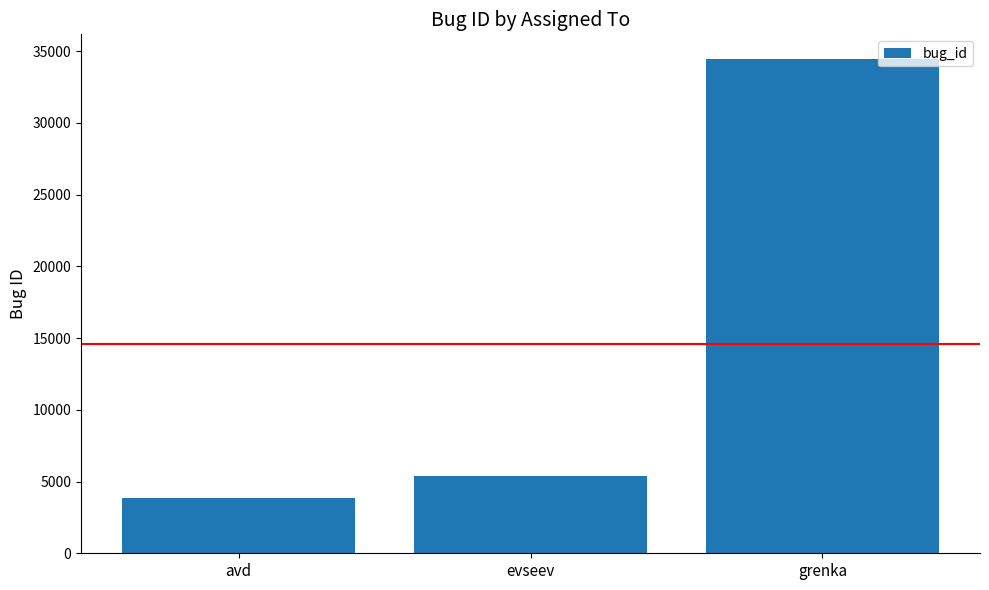

What is the label of the 1st bar from the left?

avd